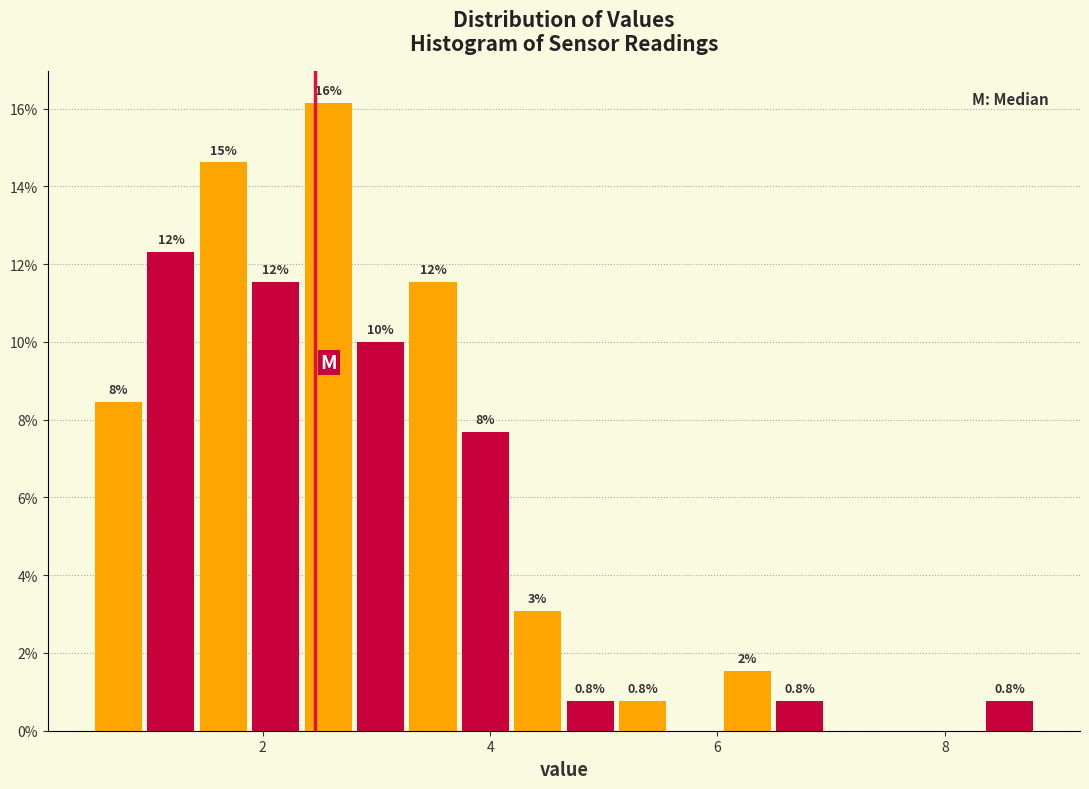

Around what value on the x-axis is the tallest bar? Give the approximate position of its centre, as read against the axis.

2.6